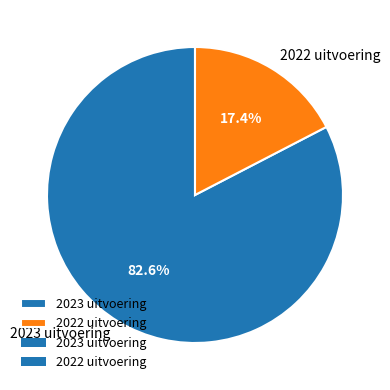

Rank the categories by value from lowest to highest.

2022 uitvoering, 2023 uitvoering